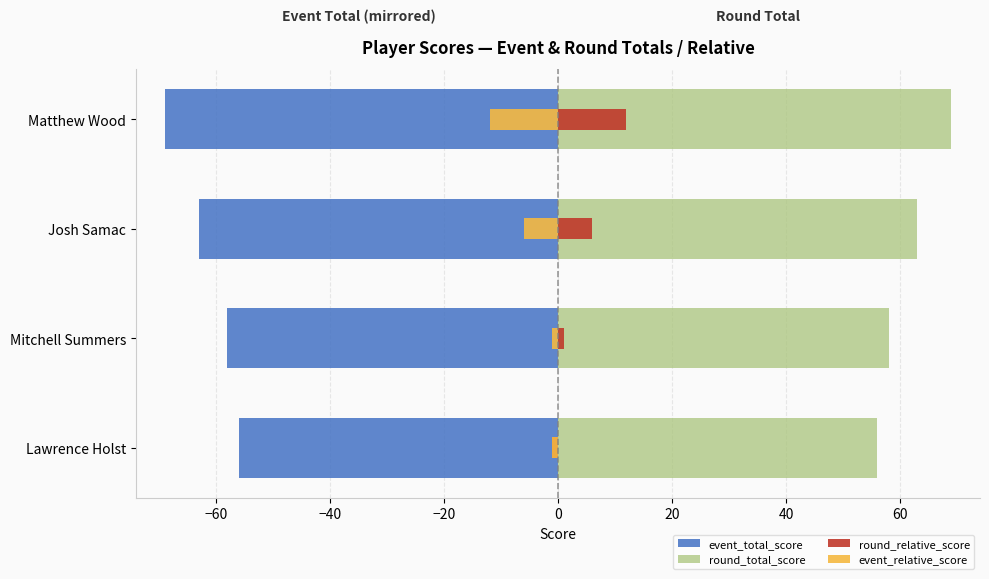

What is the difference between the event_total_score values at Matthew Wood and Mitchell Summers?

11